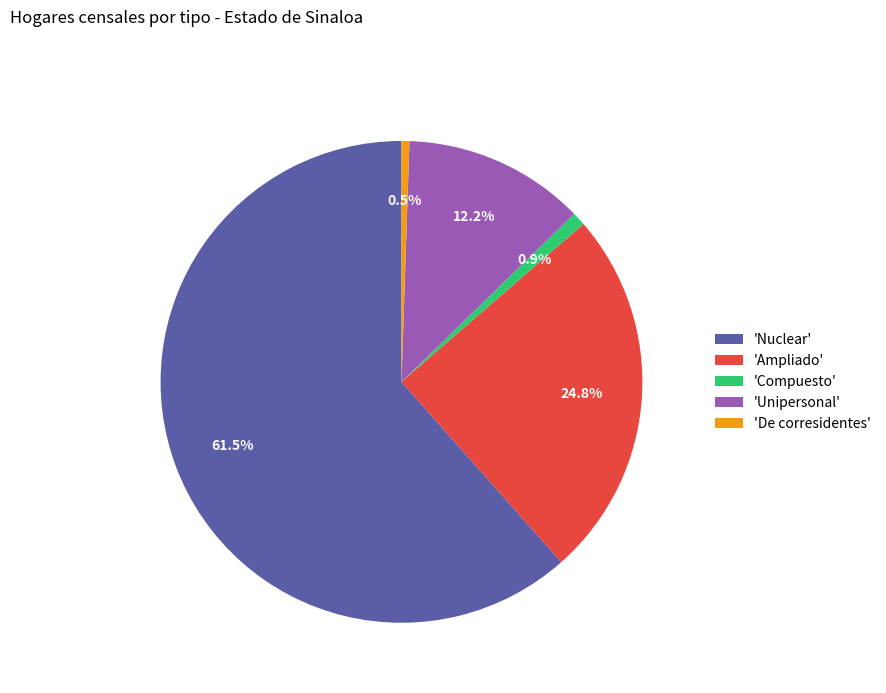

What is the total percentage of 'Compuesto' and 'Ampliado'?

25.7%